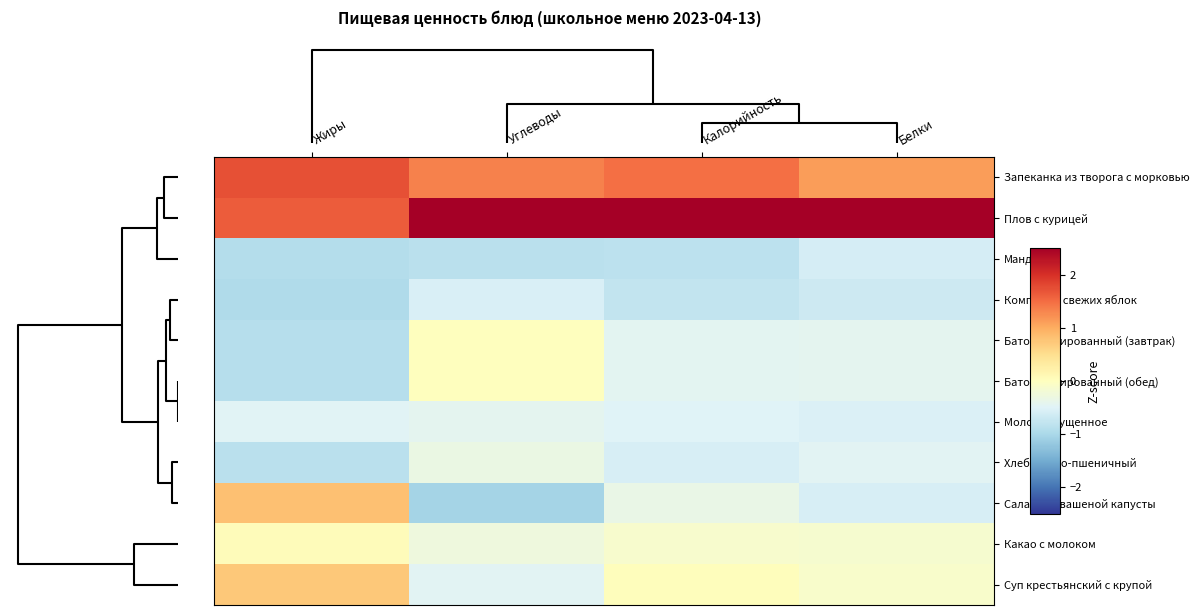

Which series has the largest total across all categories?

Плов с курицей